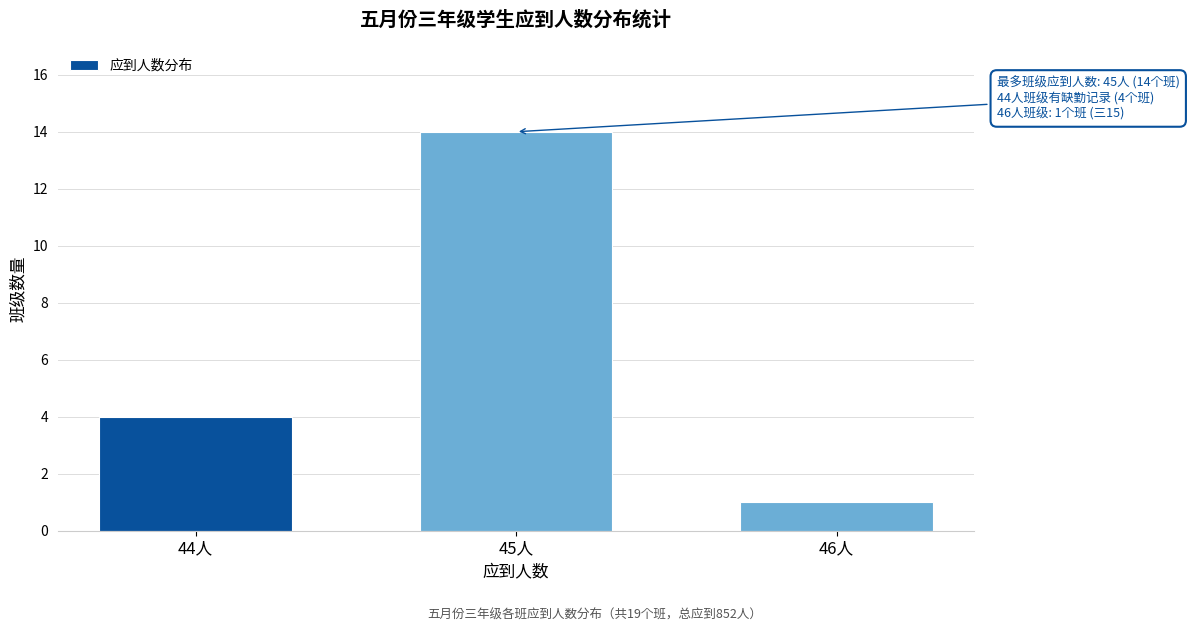

Reading left to right, extract all data points from this chart.

44人=4	45人=14	46人=1